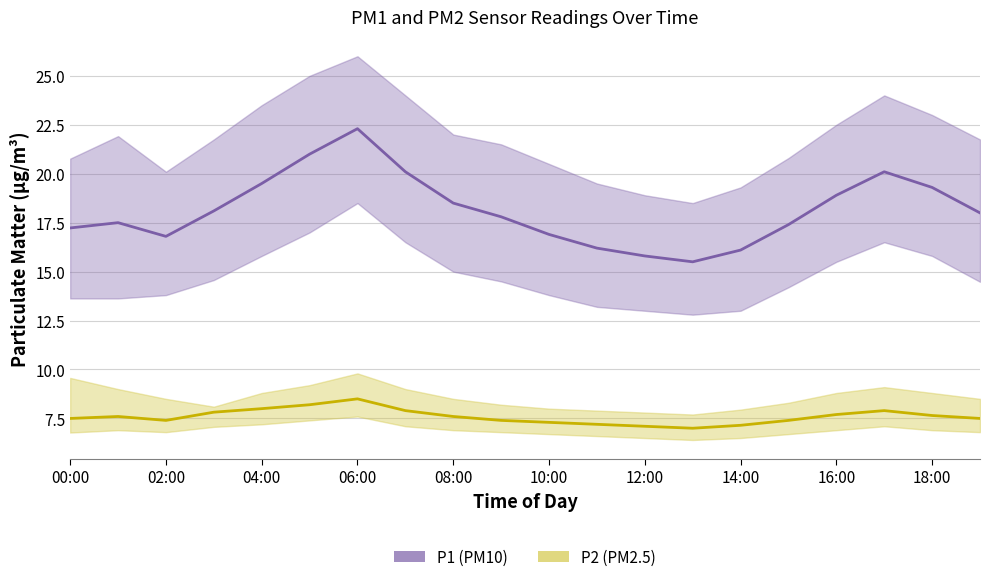

What position from the right is 10:00?

10